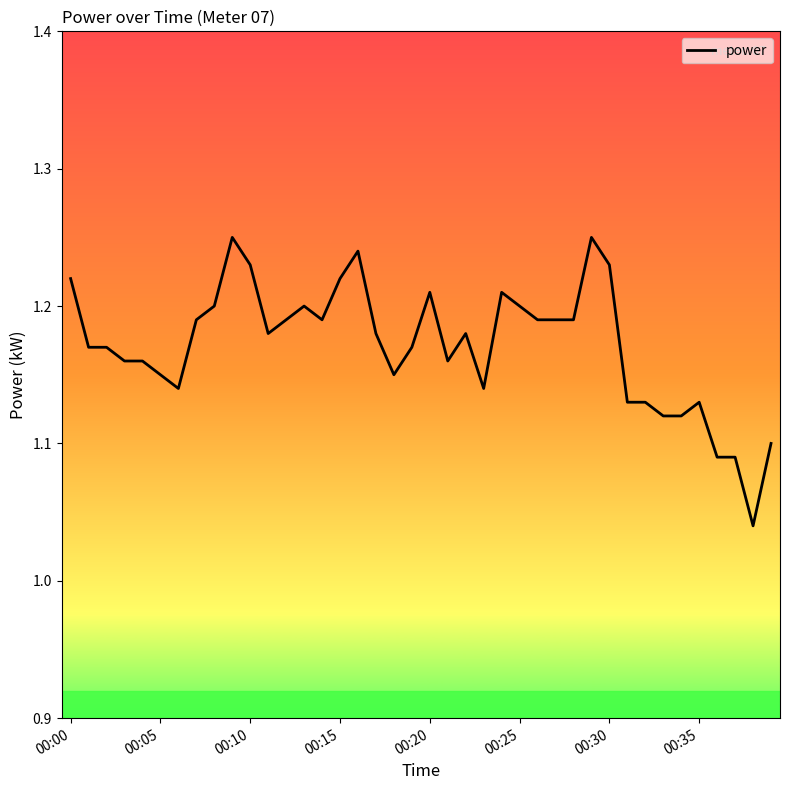

How many lines are shown in the chart?

1